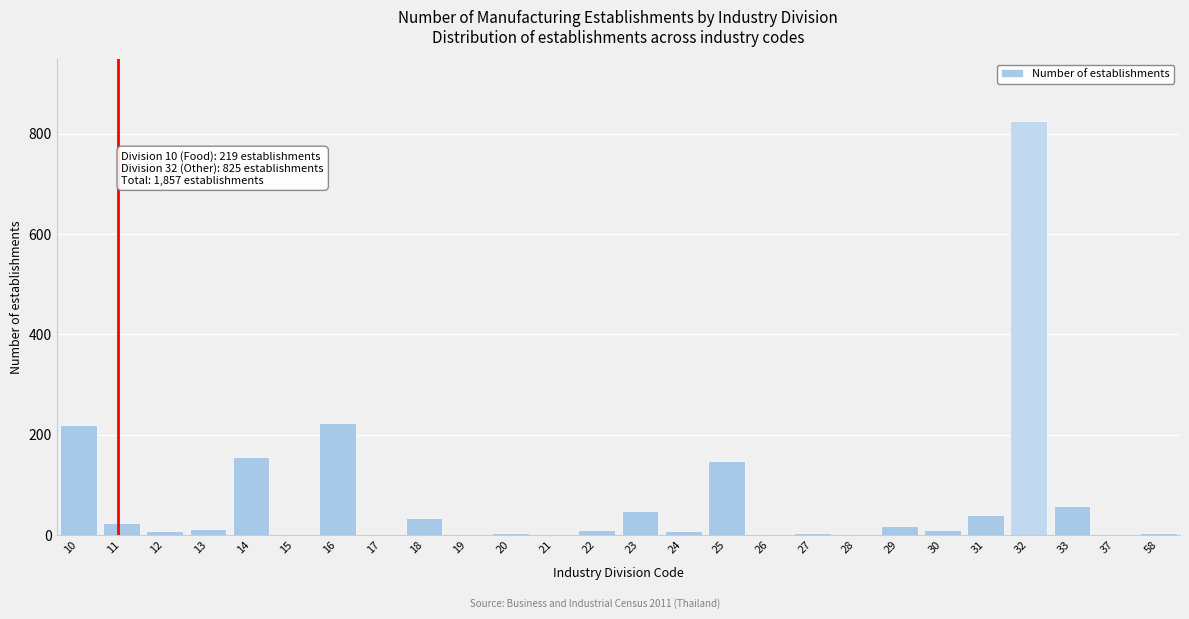

What is the sum of all values?

1857.0